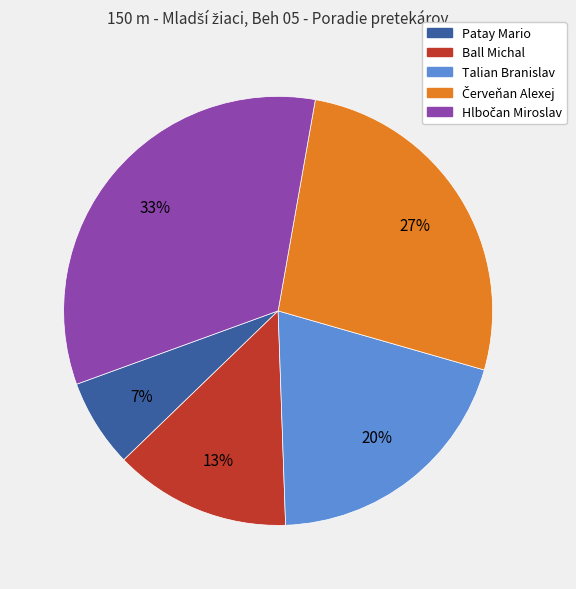

How many segments does this pie chart have?

5